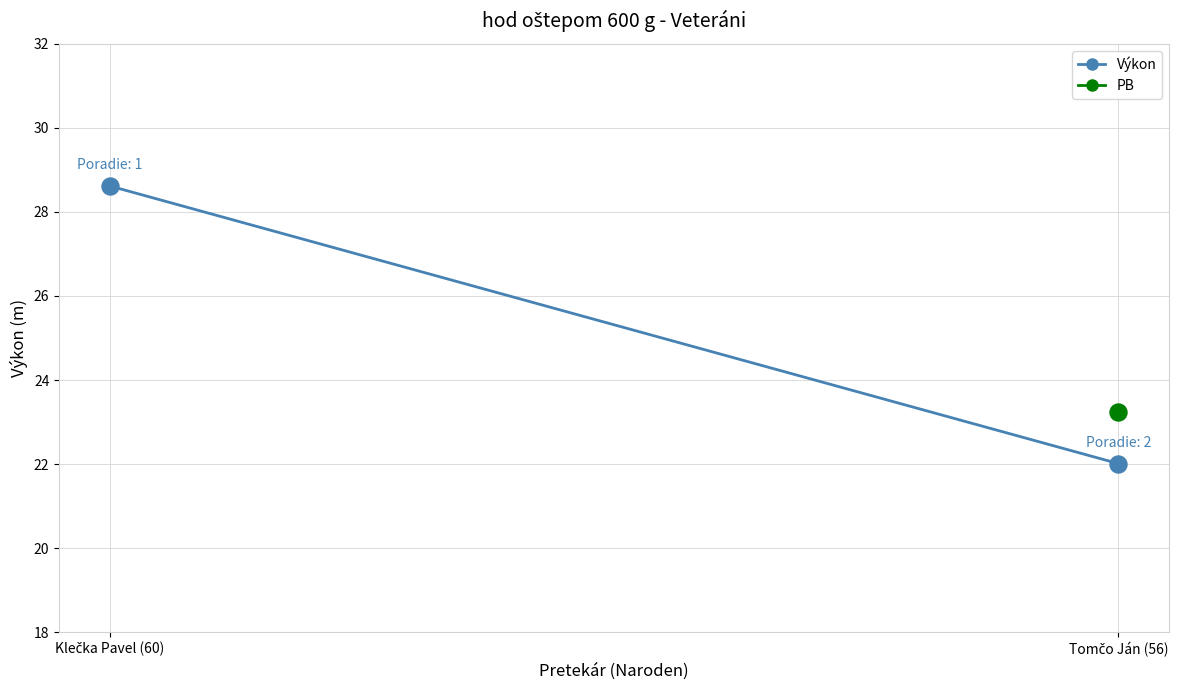

Is the value of PB at Klečka Pavel (60) greater than the value of Výkon at Klečka Pavel (60)?

No